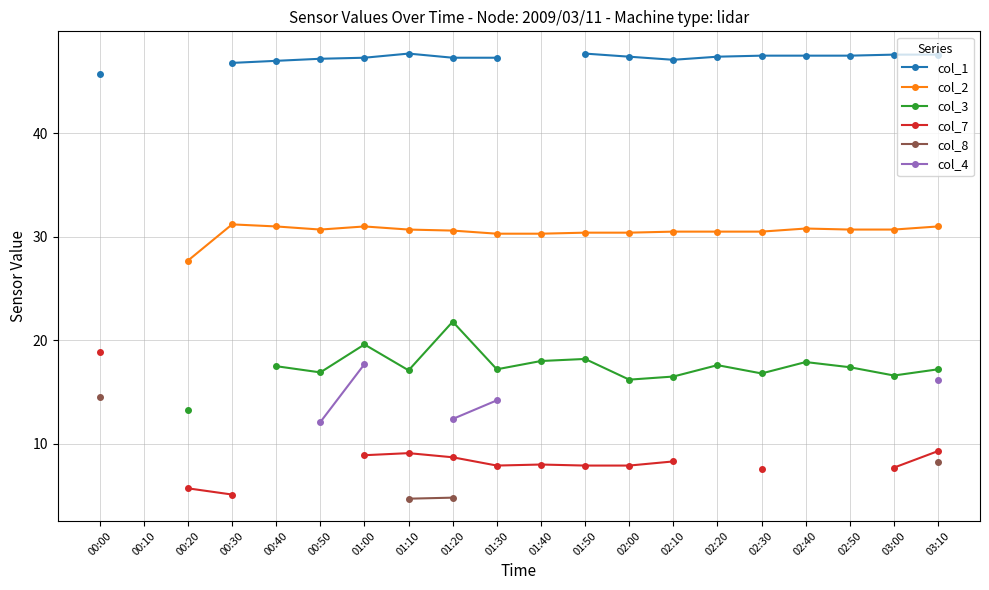

Is it true that col_7 equals 12.3 at 01:30?

False